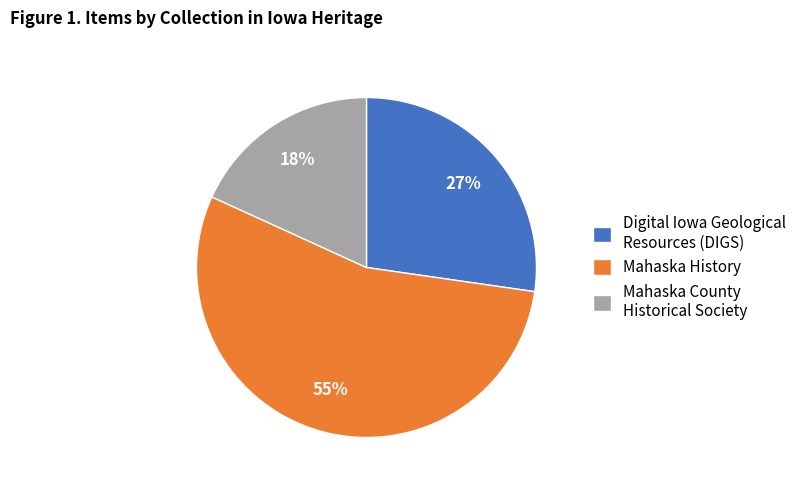

To the nearest percent, what is the average slice percentage?

33%